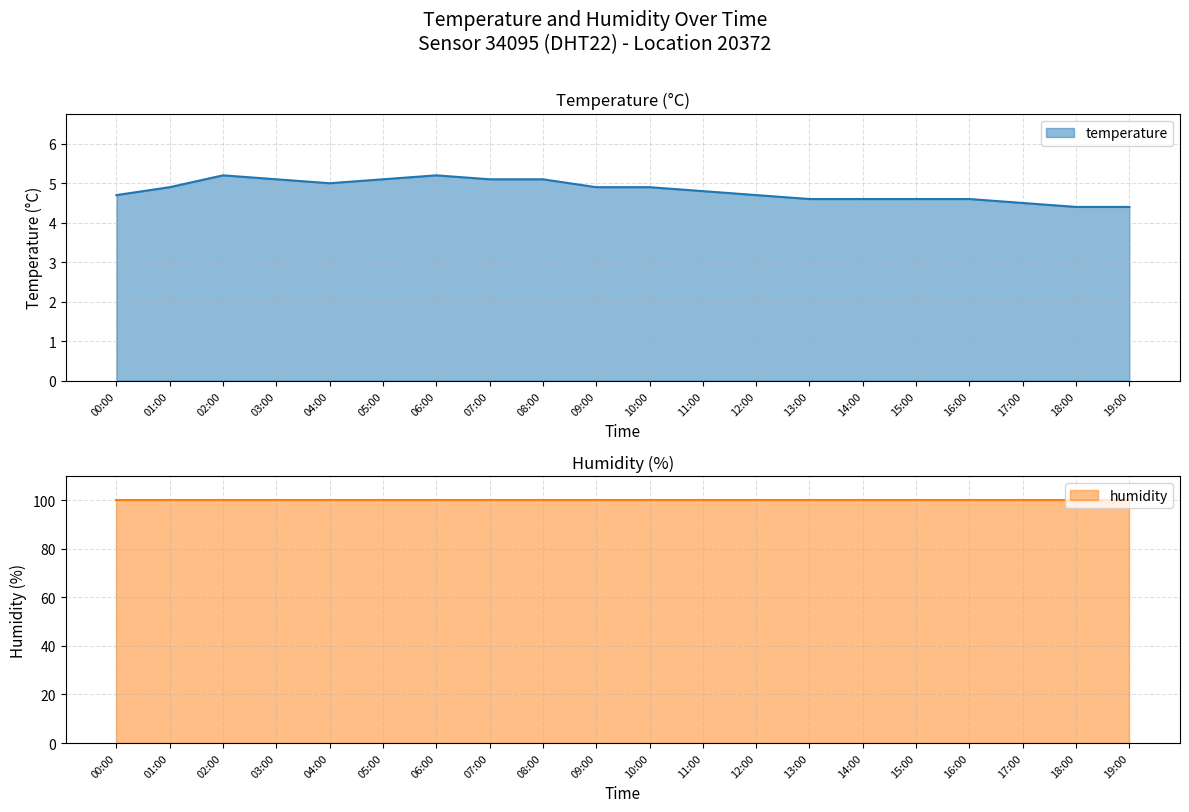

The value at 17:00 is 4.5. True or false?

True